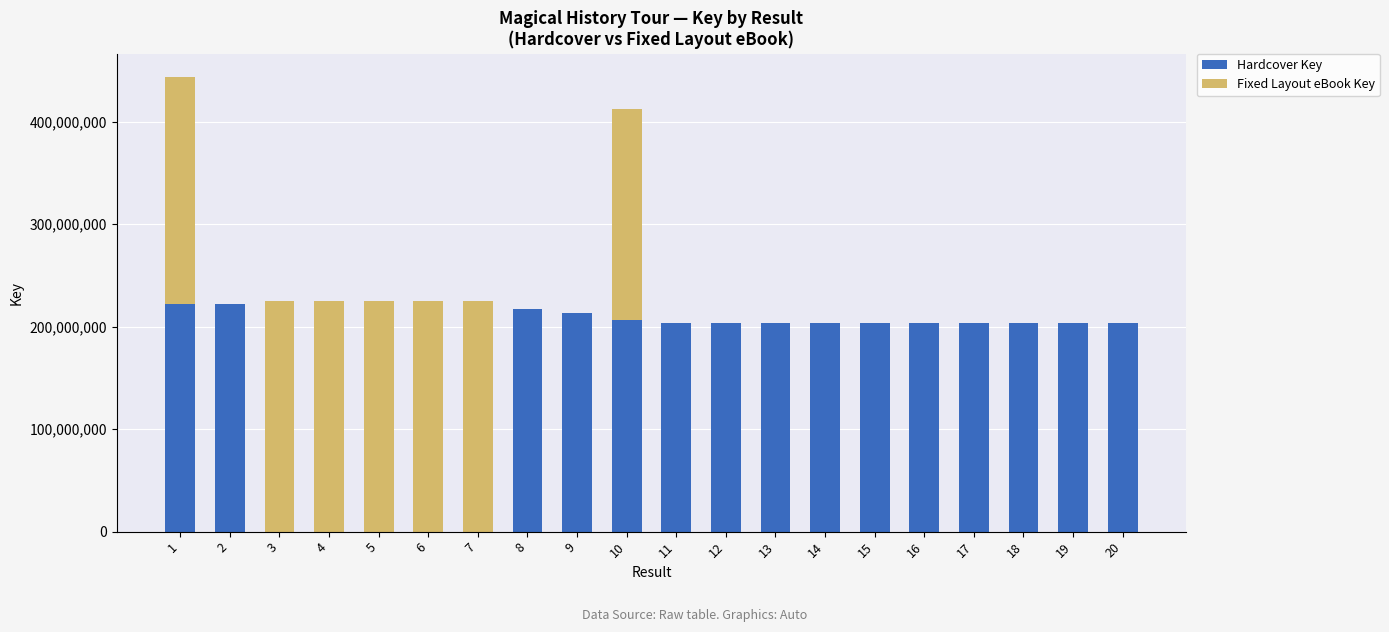

What is the maximum value for Hardcover Key?

222033757